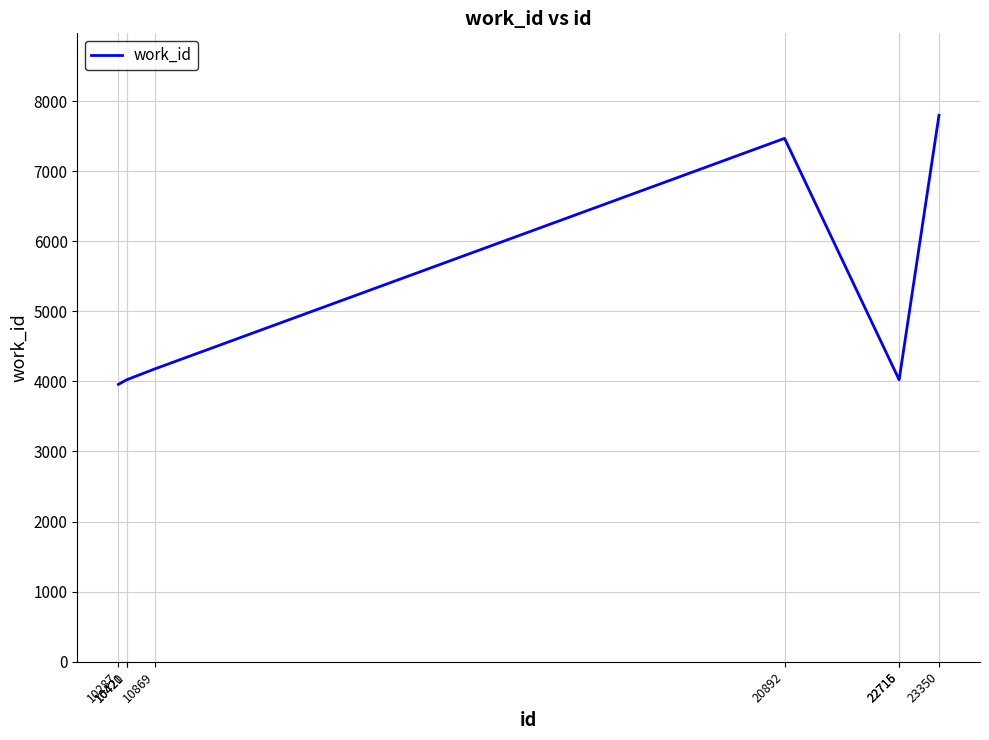

What is the maximum value shown in the chart?

7796